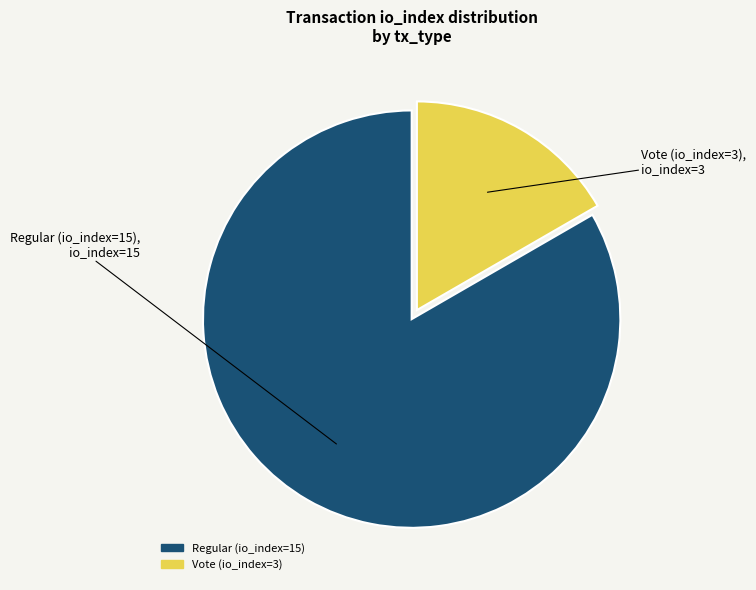

Rank the categories by value from lowest to highest.

Vote (io_index=3), Regular (io_index=15)